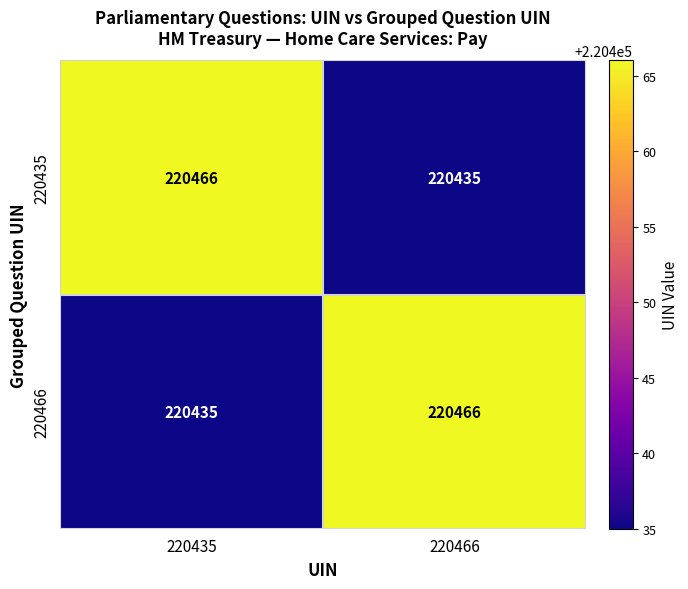

Is it true that 220435 equals 57777 at 220466?

False